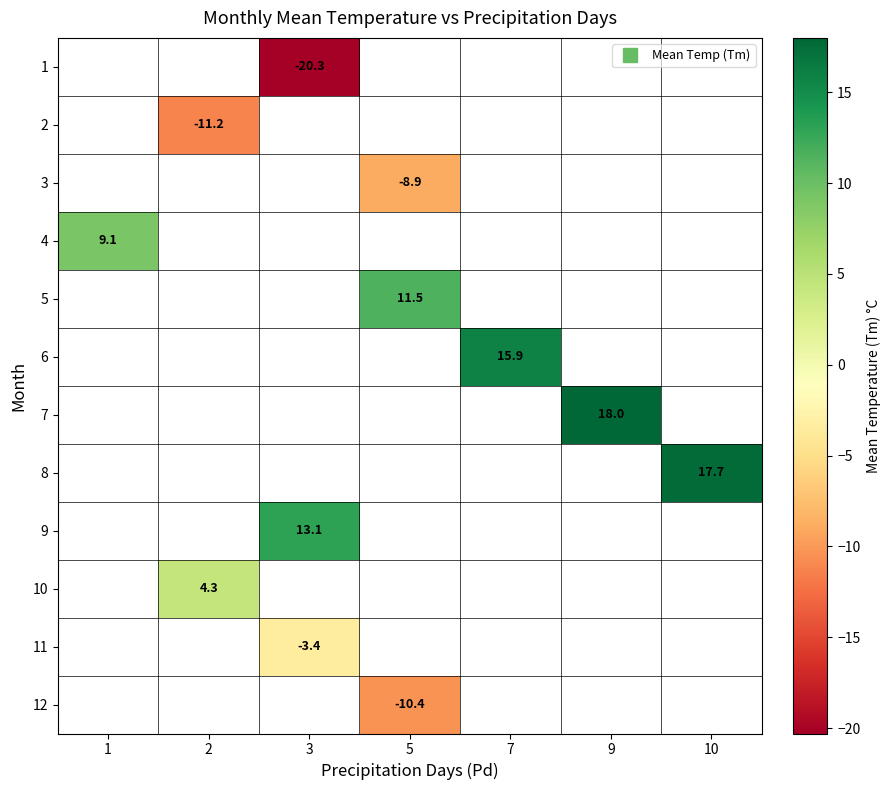

At which category does the chart reach its minimum across all series?

3